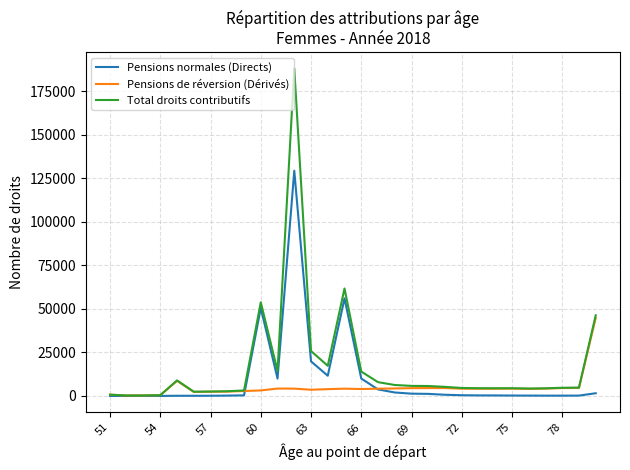

What is the highest value of the Pensions de réversion (Dérivés) series?

44764